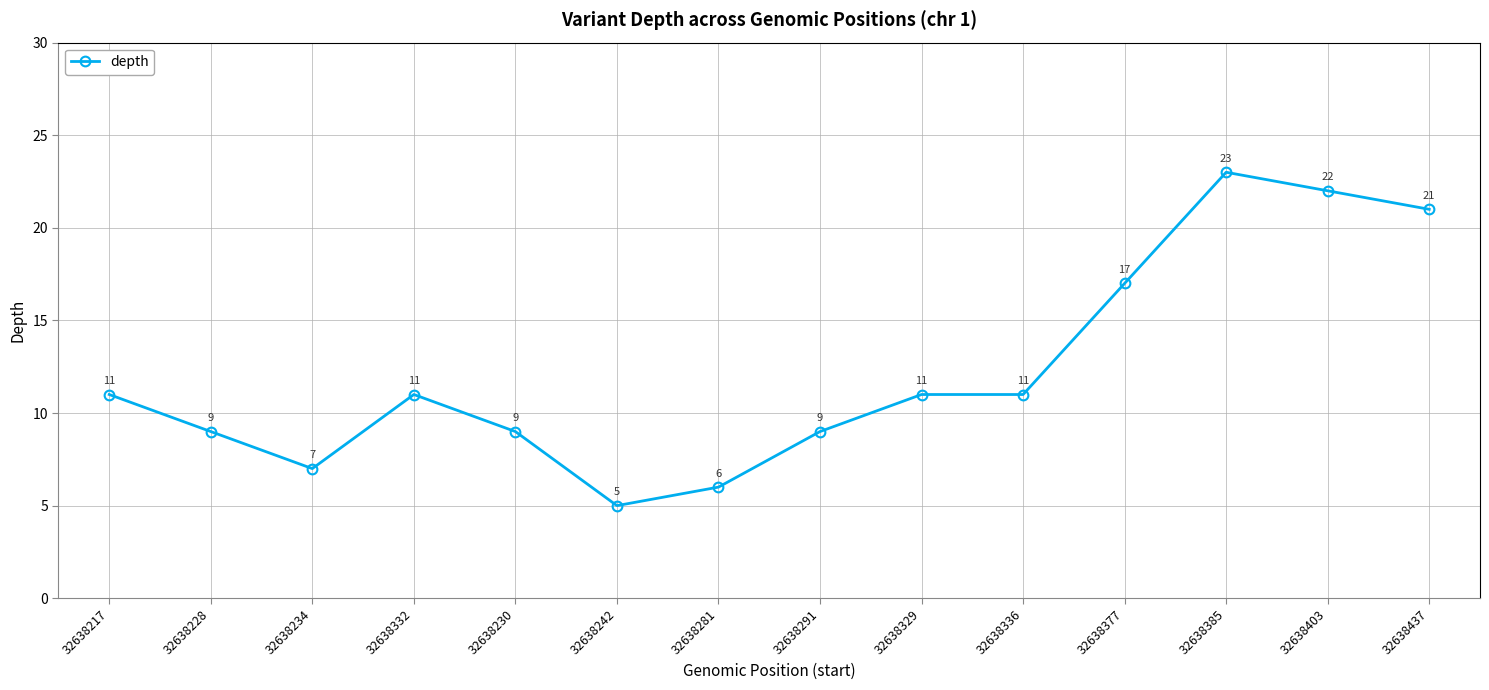

How many lines are shown in the chart?

1